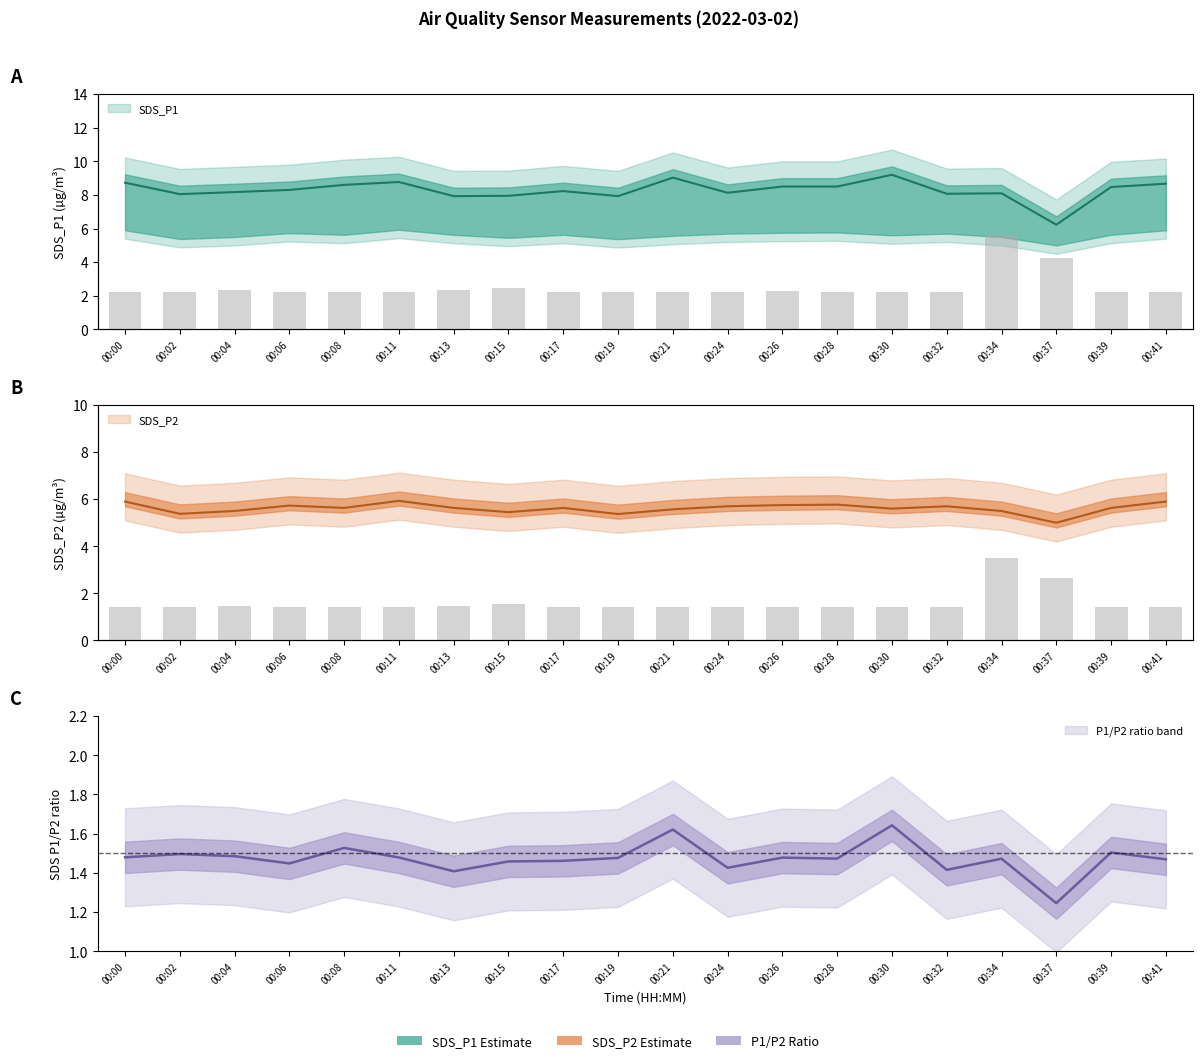

Reading left to right, what are all the values shown in this chart?

00:00=1.4	00:02=1.4	00:04=1.5	00:06=1.4	00:08=1.4	00:11=1.4	00:13=1.4	00:15=1.5	00:17=1.4	00:19=1.4	00:21=1.4	00:24=1.4	00:26=1.4	00:28=1.4	00:30=1.4	00:32=1.4	00:34=3.5	00:37=2.7	00:39=1.4	00:41=1.4